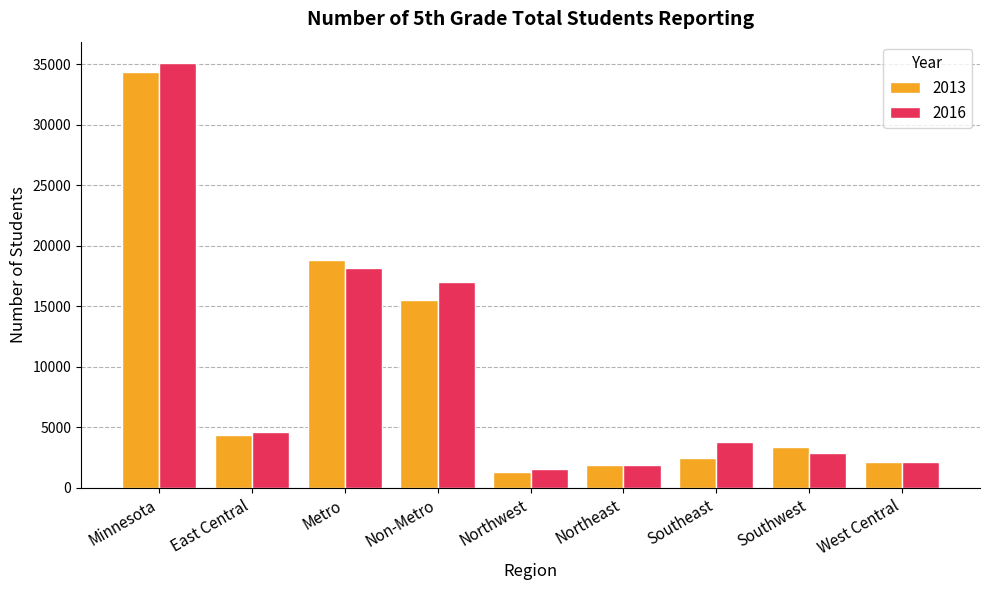

List the series in order of their overall mean, lowest first.

2013, 2016